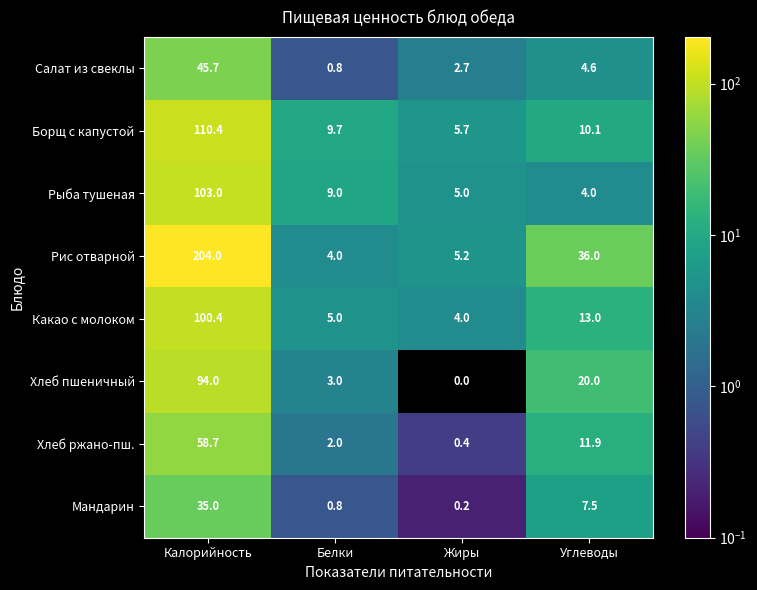

What is the difference between the Борщ с капустой values at Жиры and Калорийность?

104.7